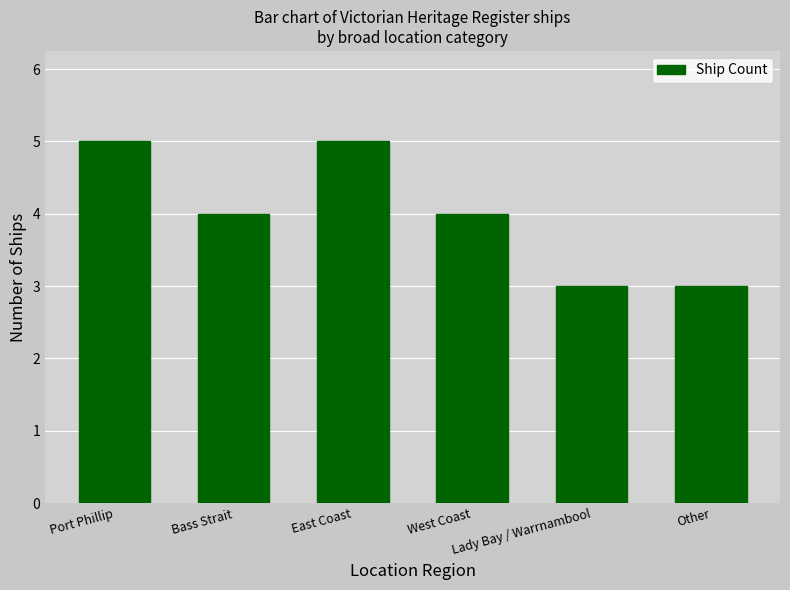

What is the greatest value displayed?

5